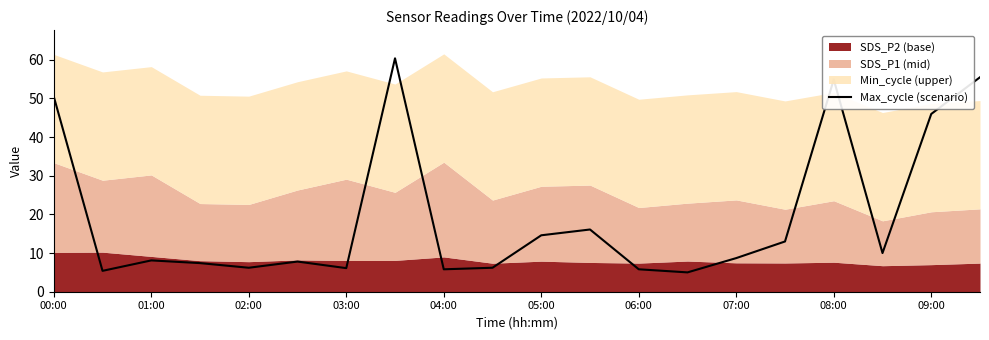

The Max_cycle (scenario) series shows 5.8 at 06:00. True or false?

True